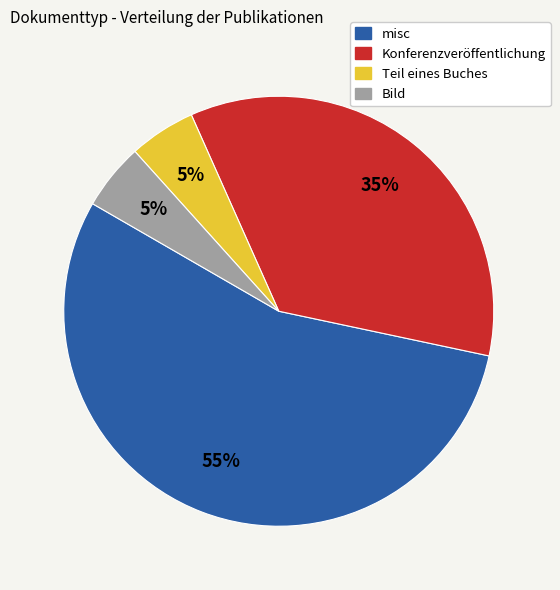

Is it true that misc is 55% of the pie?

True